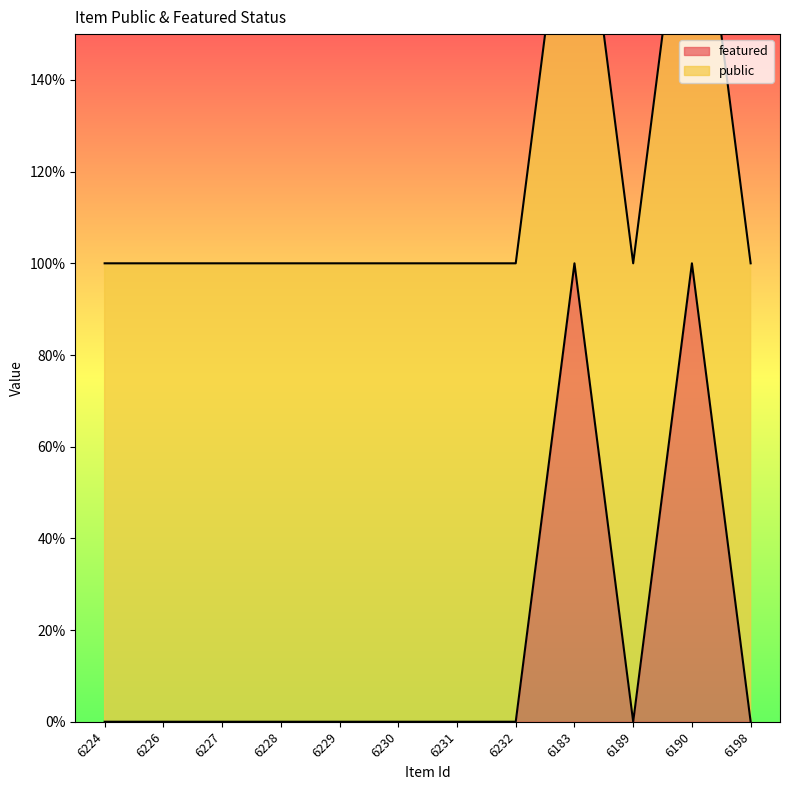

Which label corresponds to the largest value in the chart?

6183